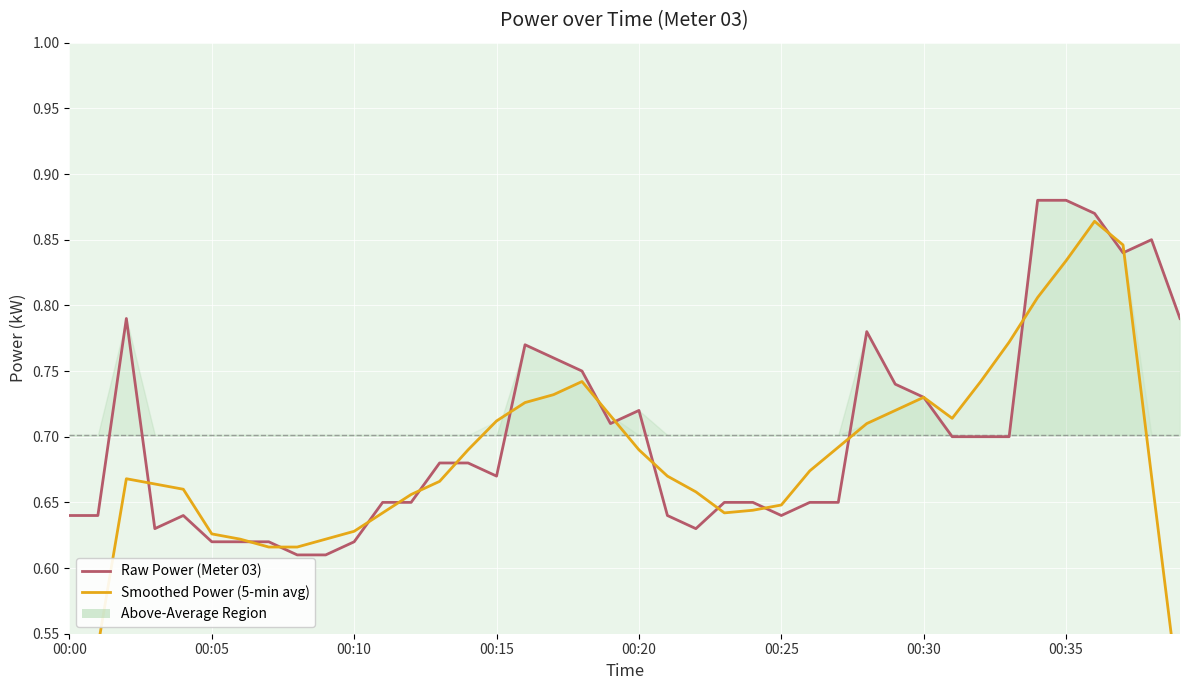

At which category is the sum across all series the highest?

36